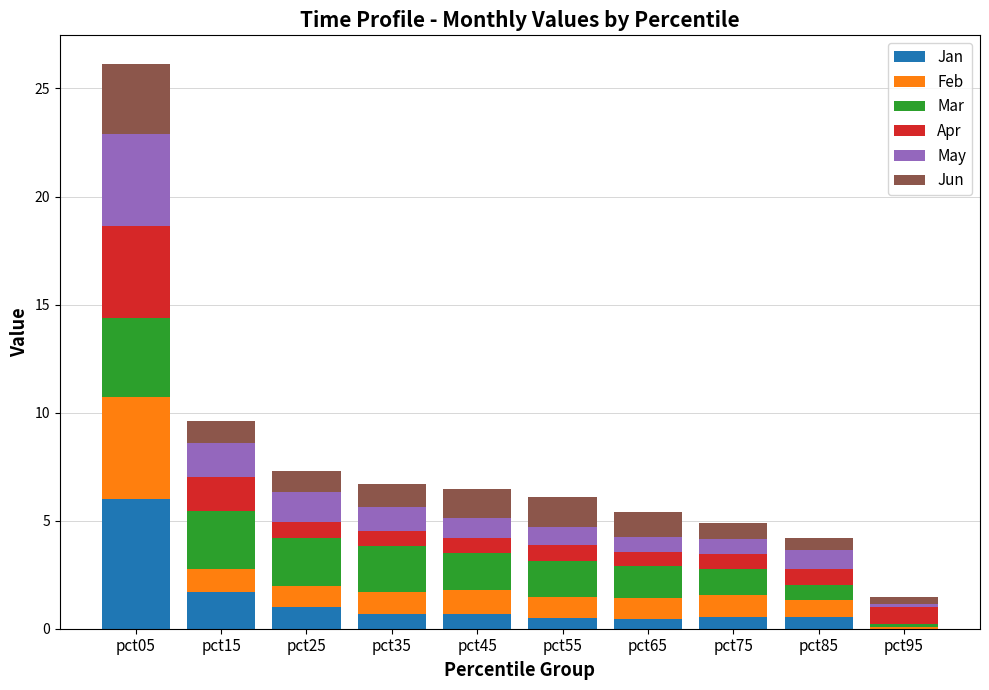

At which category is the sum across all series the highest?

pct05